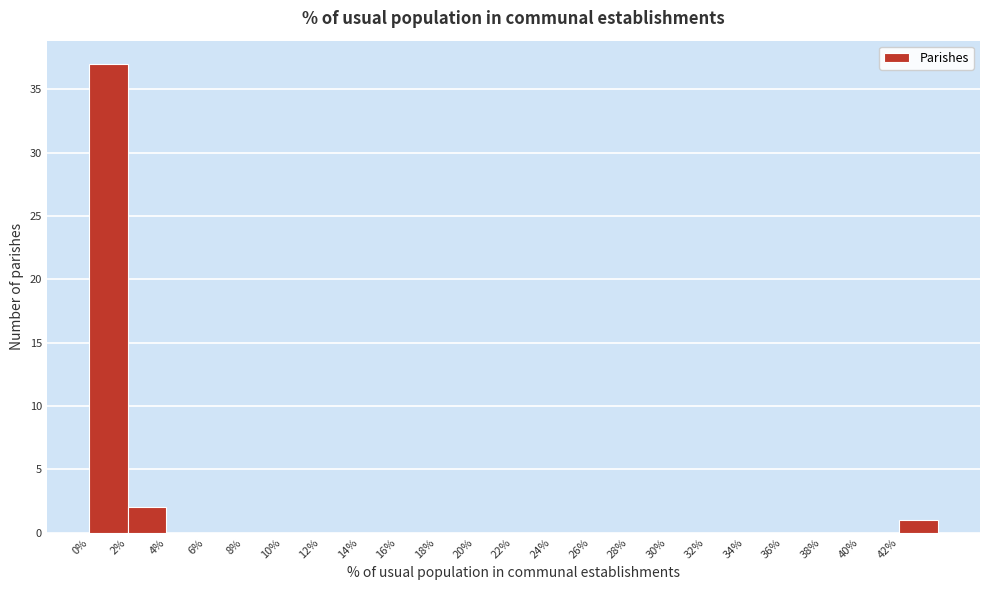

Reading left to right, transcribe this chart: for each bar, give the range it covers on the x-axis and its height. The values are not printed on the chart, so give them approximately, as read against the axis.

0 to 2: 37
2 to 4: 2
4 to 6: 0
6 to 8: 0
8 to 10: 0
10 to 12: 0
12 to 14: 0
14 to 16: 0
16 to 18: 0
18 to 20: 0
20 to 22: 0
22 to 24: 0
24 to 26: 0
26 to 28: 0
28 to 30: 0
30 to 32: 0
32 to 34: 0
34 to 36: 0
36 to 38: 0
38 to 40: 0
40 to 42: 0
42 to 44: 1